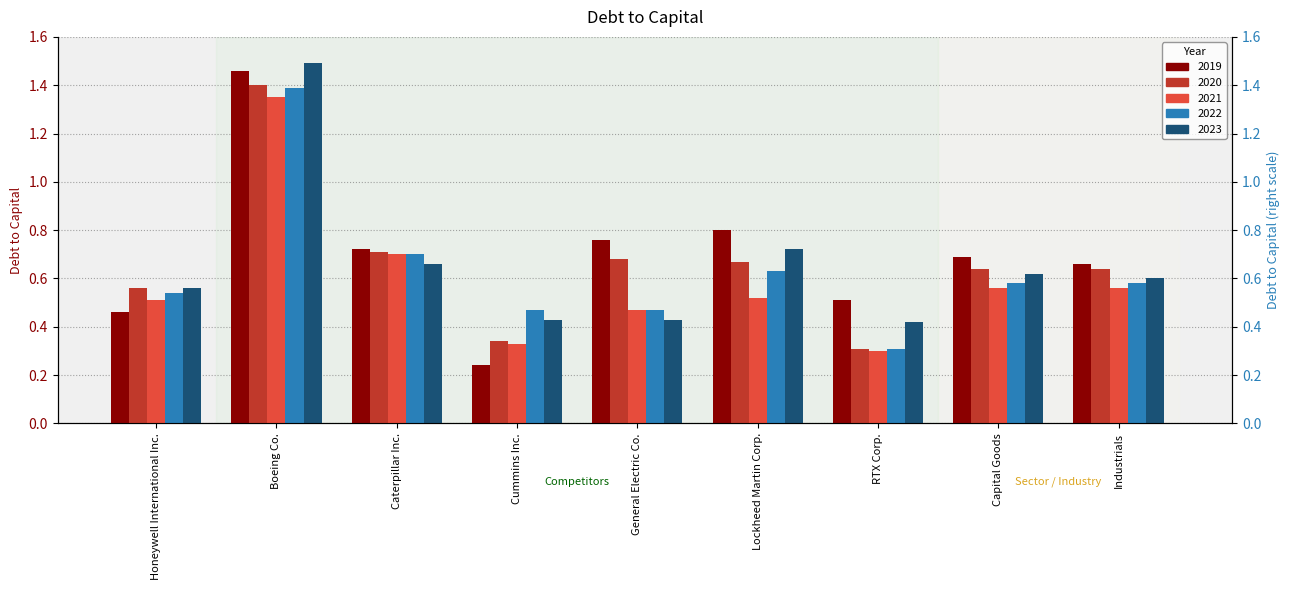

The value of 2022 at Caterpillar Inc. is 1.0. True or false?

False